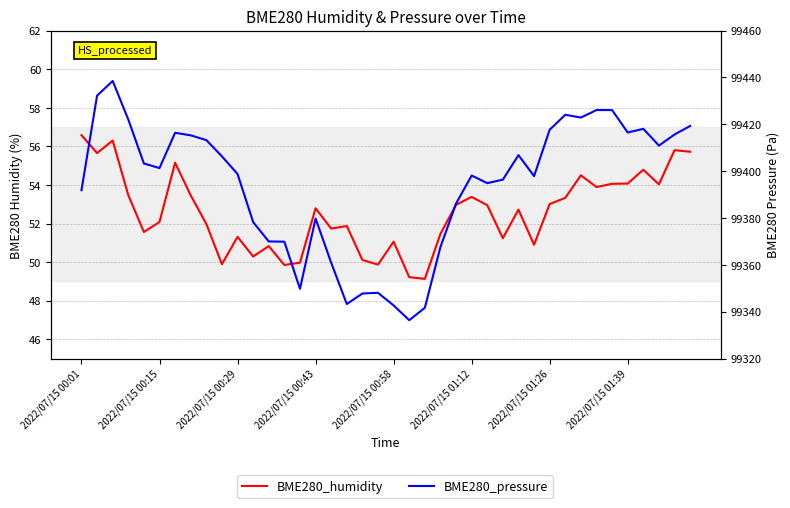

What is the sum of all BME280_humidity values?

2103.0